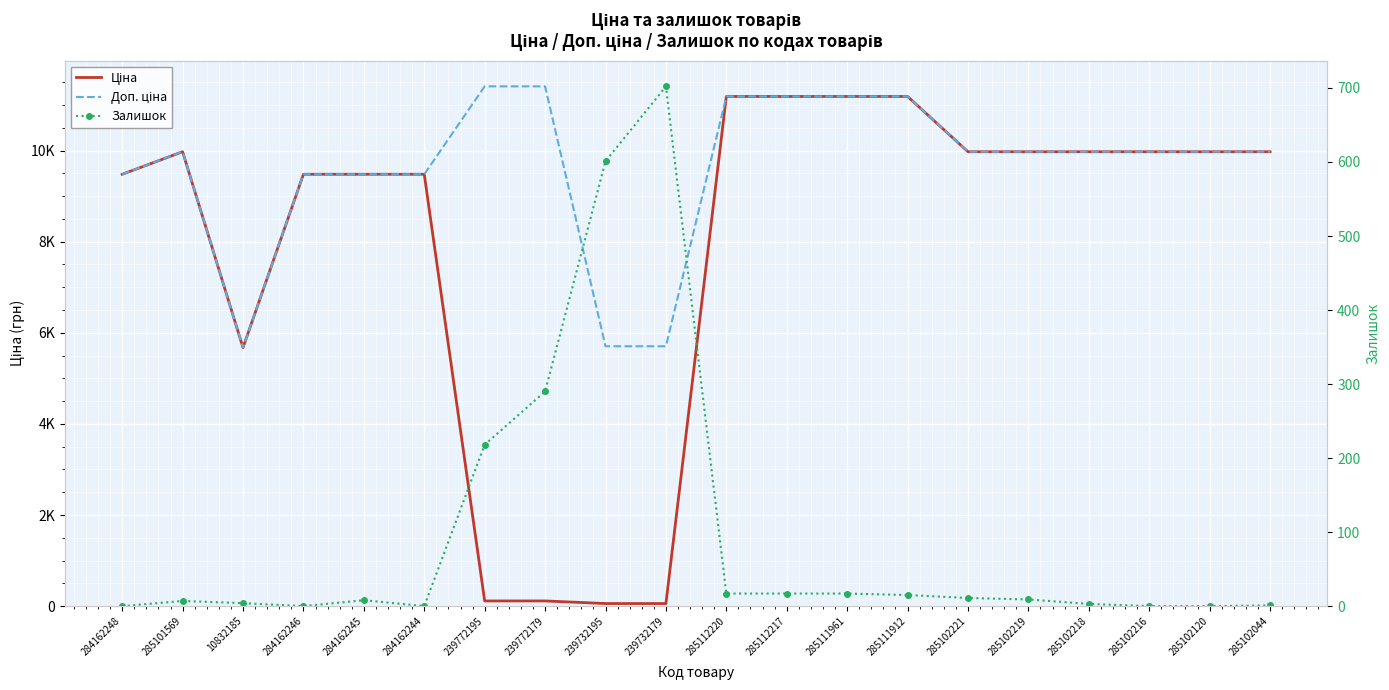

True or false: Залишок has a value of -437.3 at 284162246.

False